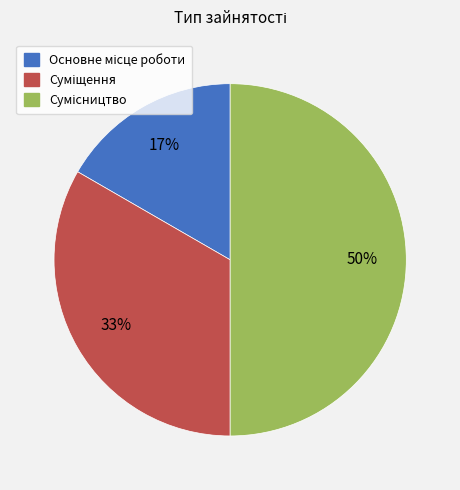

To the nearest percent, what is the average slice percentage?

33%